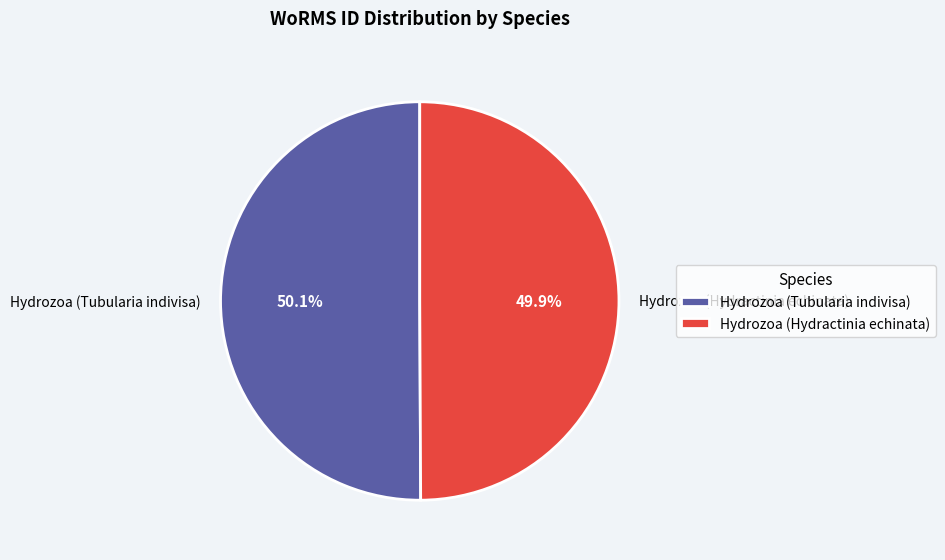

Combined, what portion of the pie is Hydrozoa (Tubularia indivisa) and Hydrozoa (Hydractinia echinata)?

100.0%